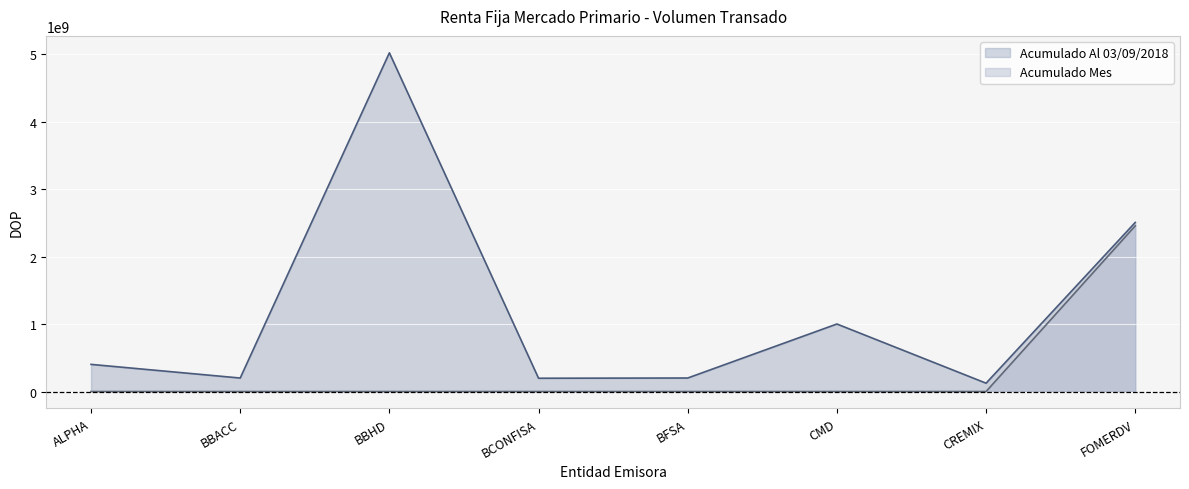

True or false: Acumulado Mes and Acumulado Al 03/09/2018 intersect in this chart.

False